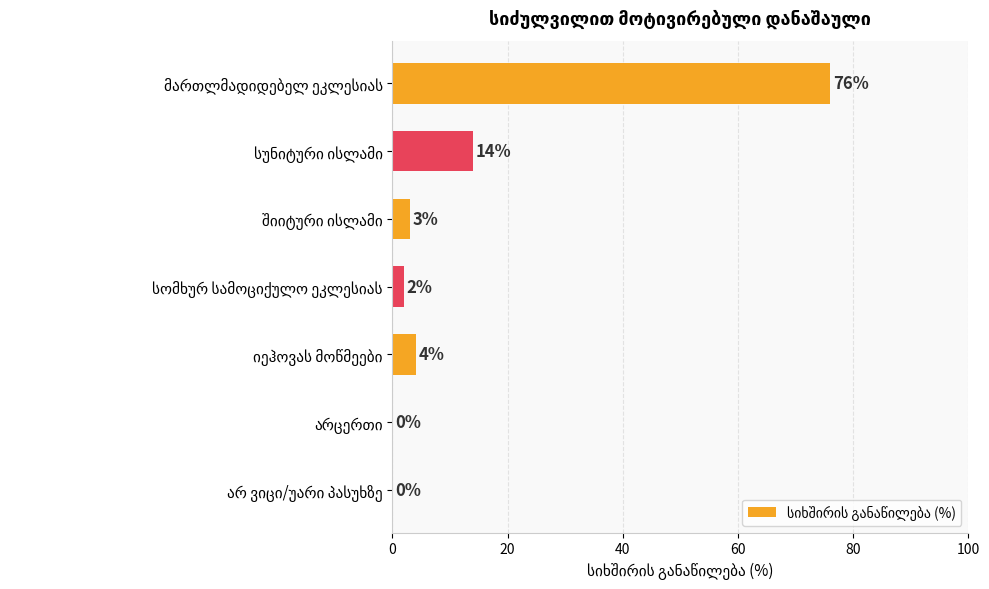

What is the maximum value shown in the chart?

76